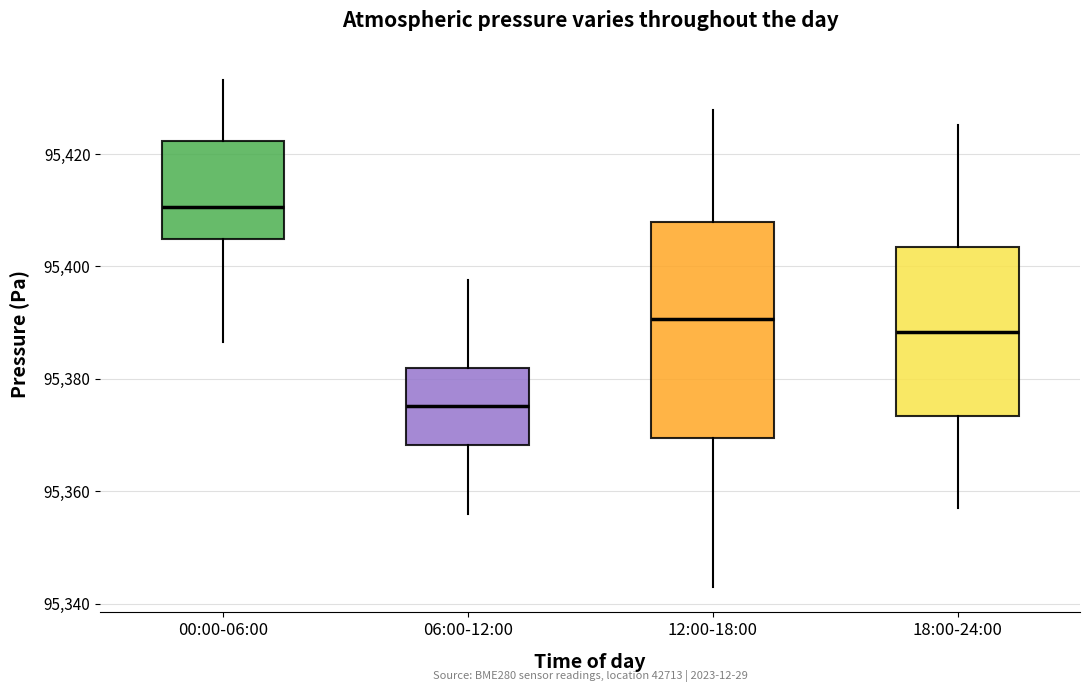

Where does the upper whisker of the box for 18:00-24:00 end on the y-axis? The values are not printed on the chart, so give them approximately, as read against the axis.

95426